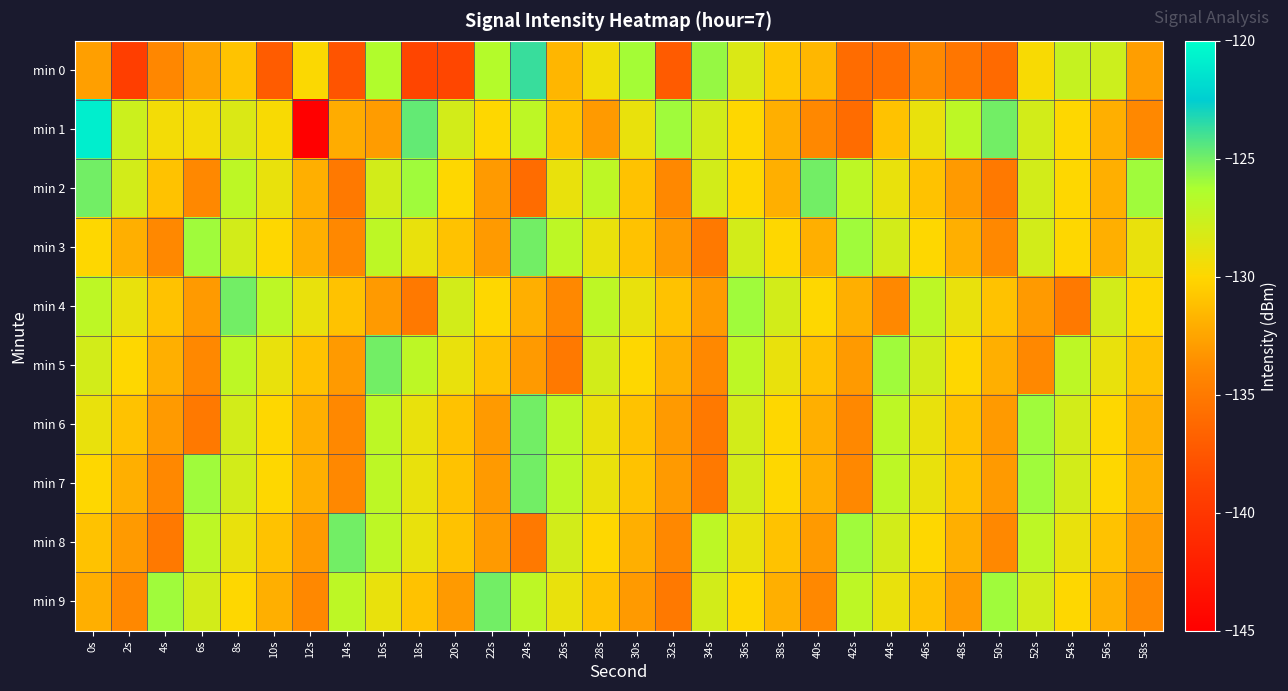

At 52s, list the series in order from largest to smallest.

min 6, min 7, min 8, min 1, min 2, min 3, min 9, min 0, min 4, min 5